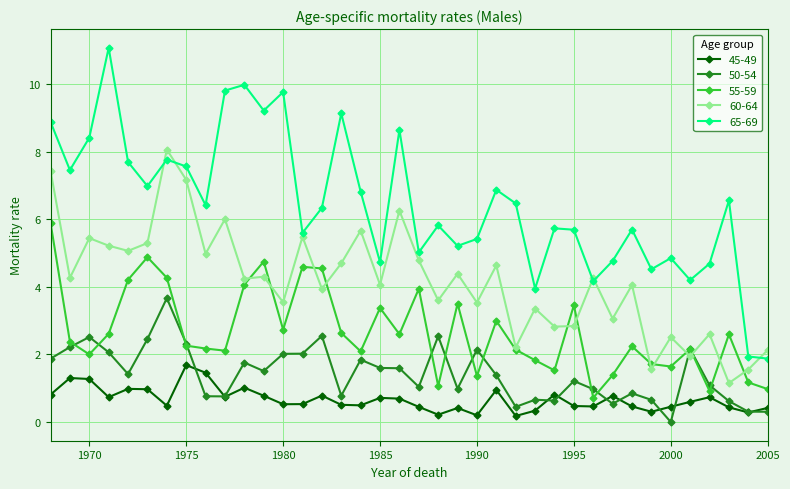

True or false: 55-59 has more than 2 interior local peaks.

True